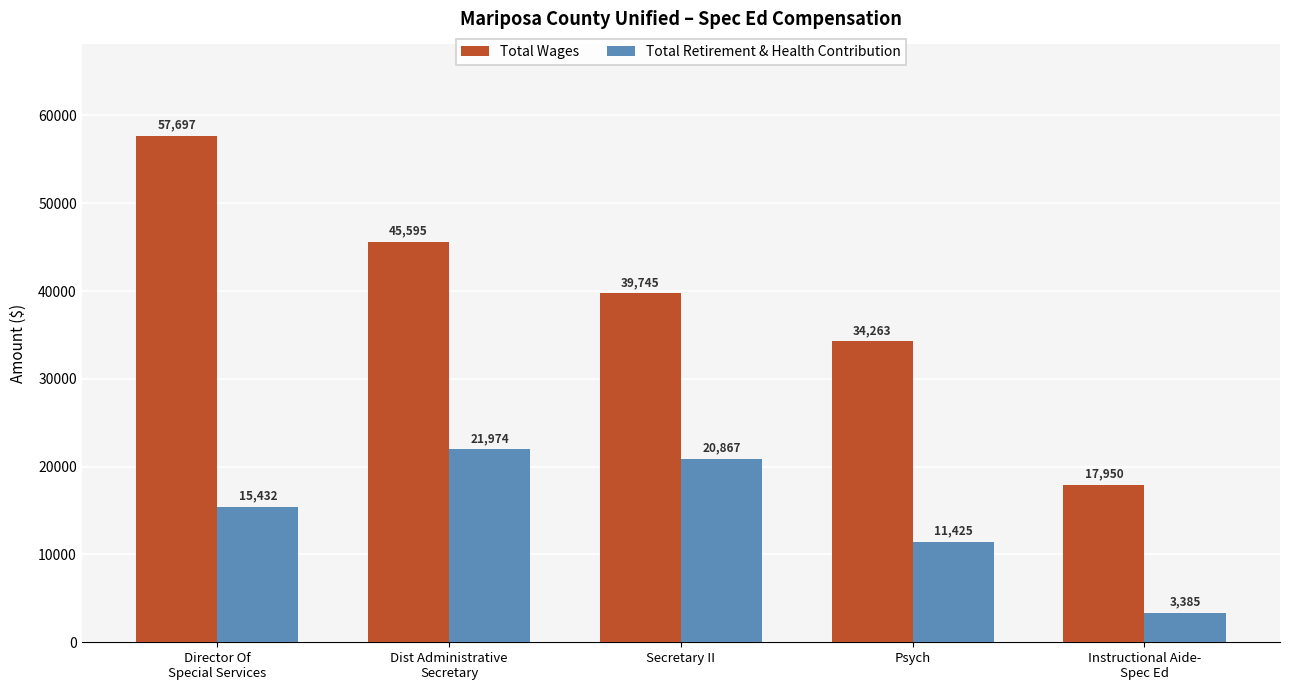

The Total Retirement & Health Contribution series shows 11425 at Psych. True or false?

True